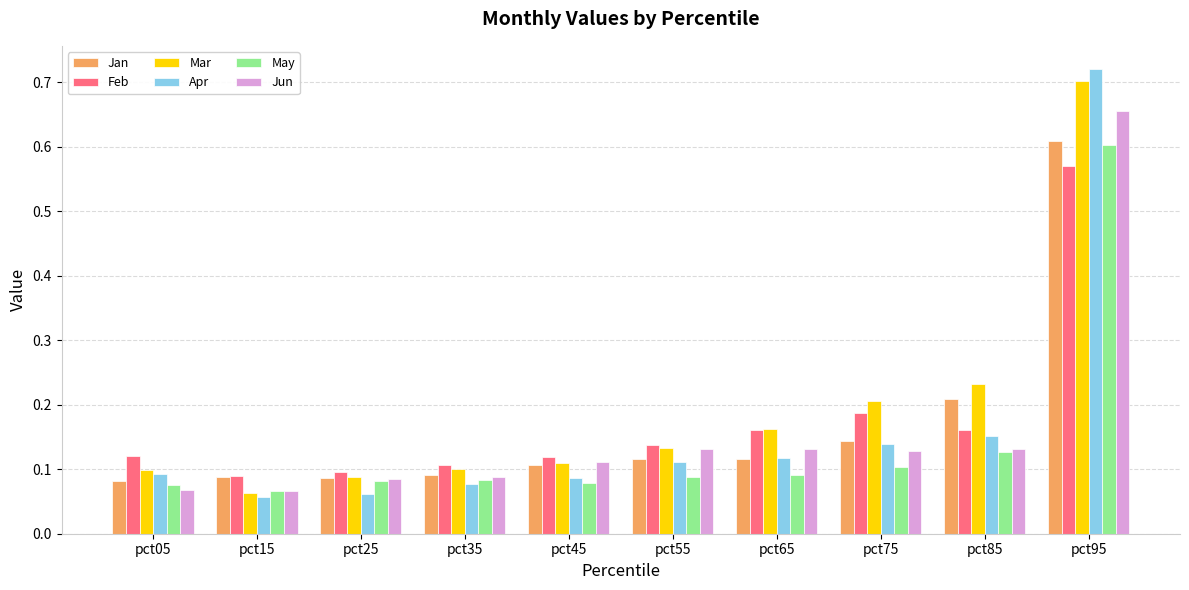

How many Jun values are between 0 and 1?

10